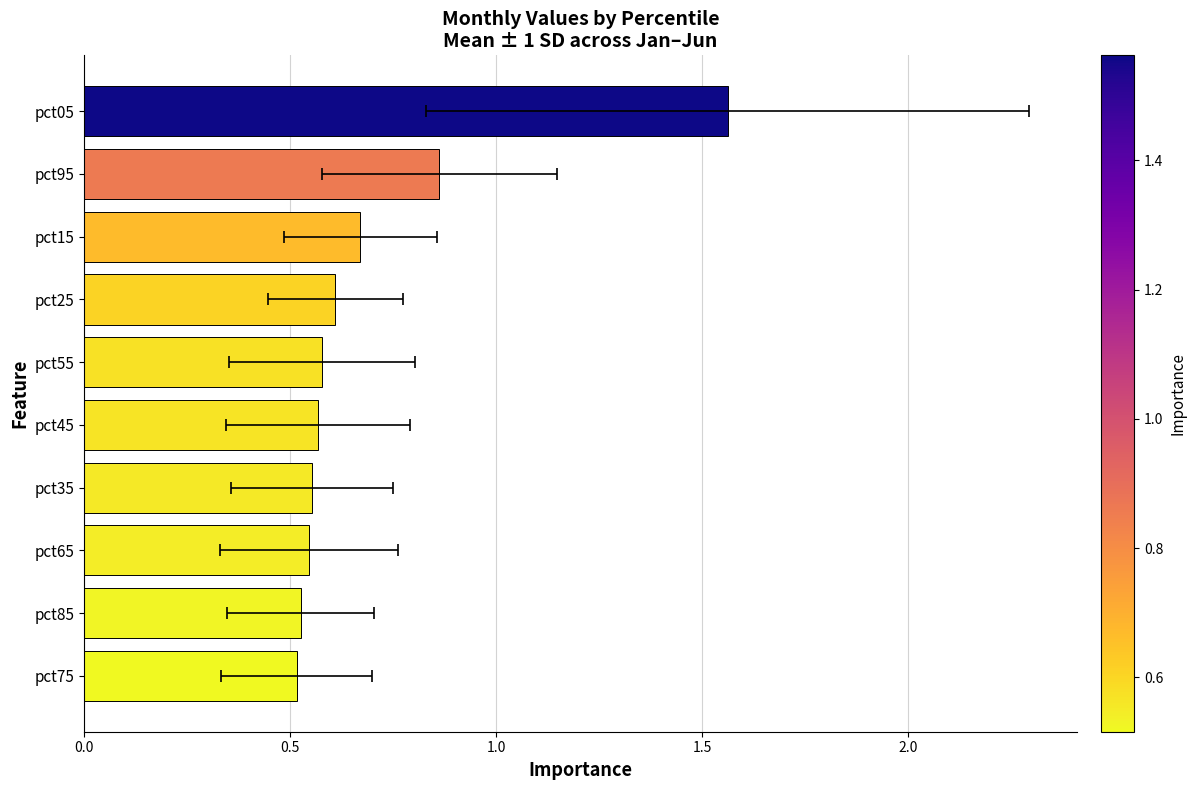

Reading left to right, list all the values displayed in this chart.

0.5	0.5	0.5	0.6	0.6	0.6	0.6	0.7	0.9	1.6